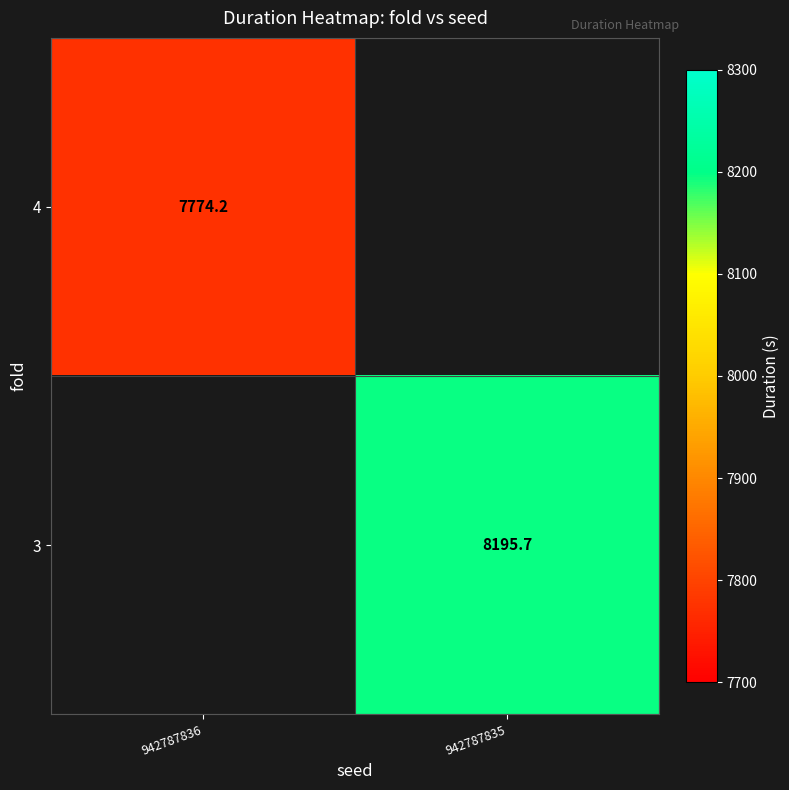

True or false: 4 has a value of 4545.2 at 942787836.

False